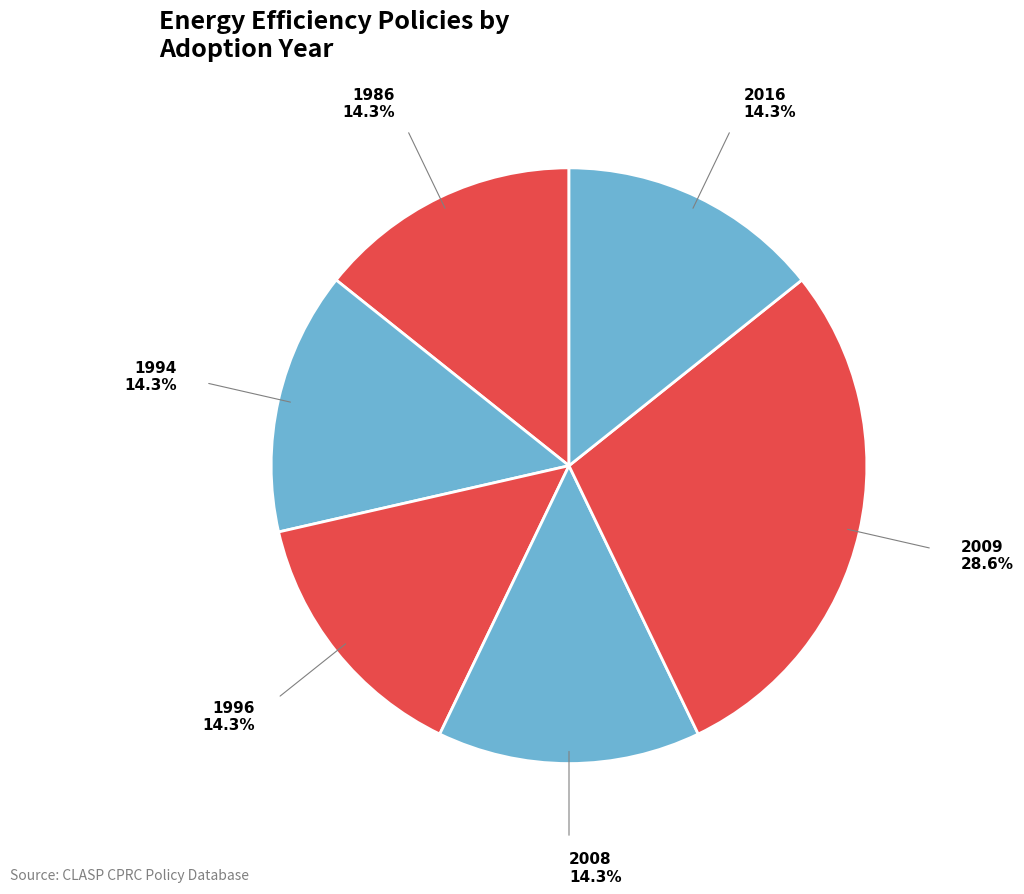

Count the number of slices in the pie.

6